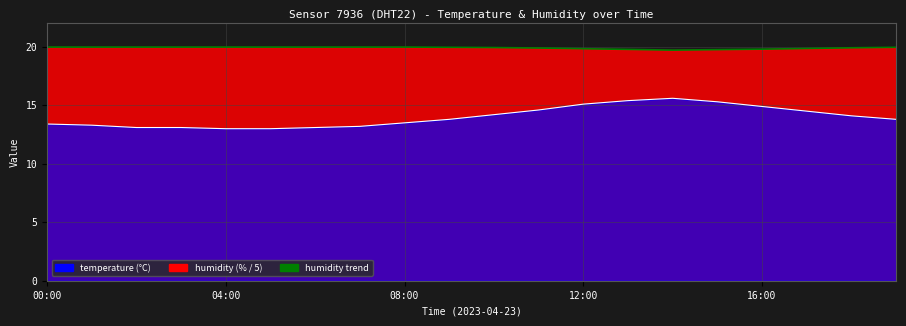

What is the greatest value displayed?

20.0